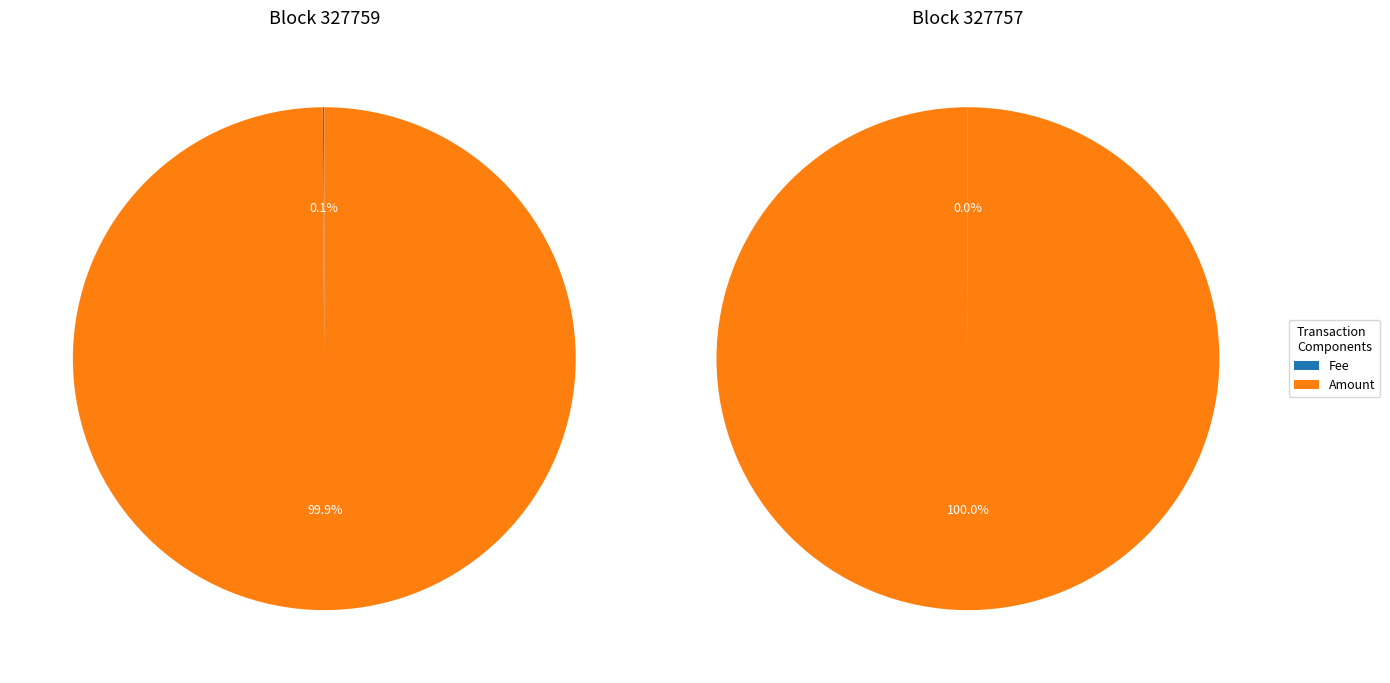

Is 327759 the majority of the pie?

No